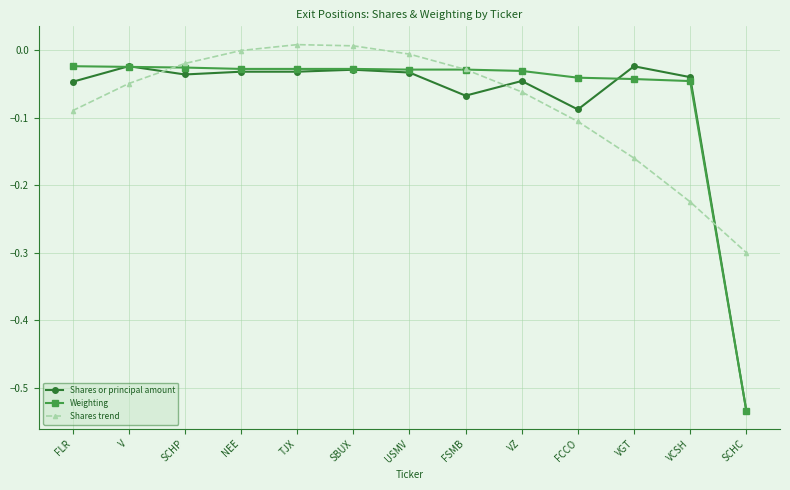

Does the chart have visible grid lines?

Yes